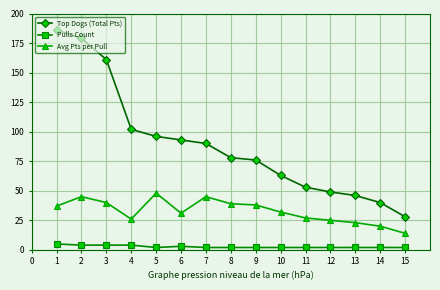

What is the average value of the Top Dogs (Total Pts) series?

89